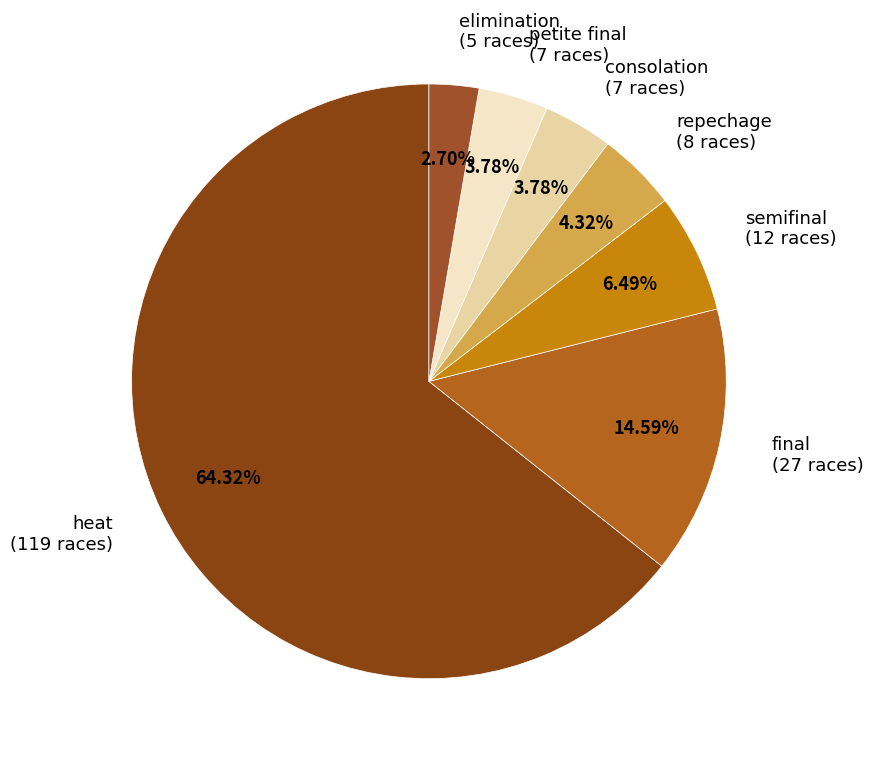

Is the sum of repechage (8 races) and petite final (7 races) greater than half?

No